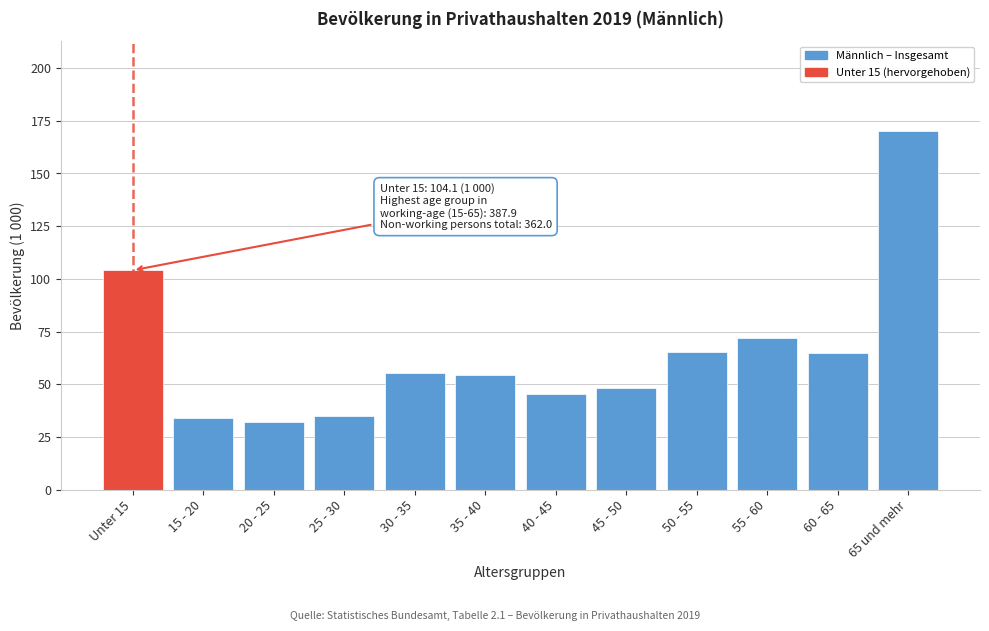

Which category has the highest value across all series?

65 und mehr